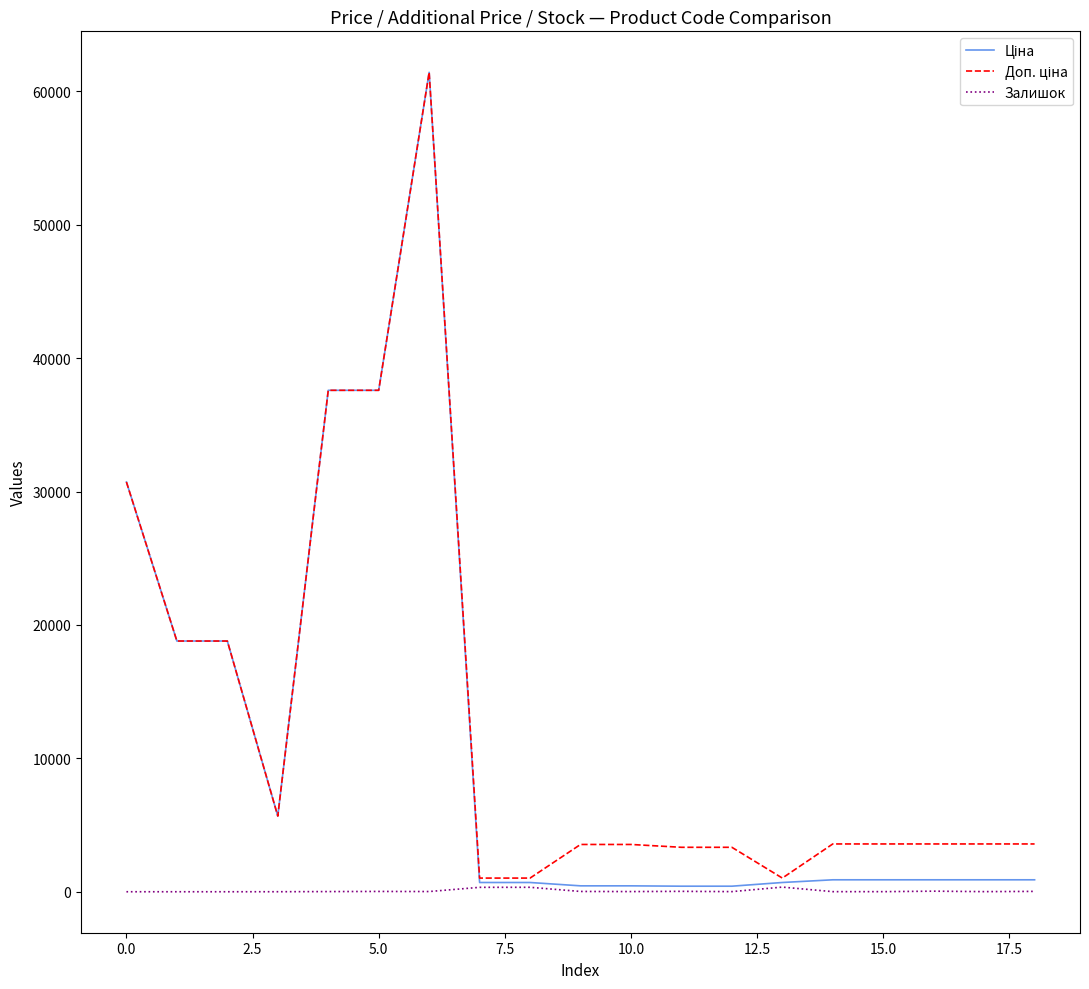

At how many categories does at least one series exceed 46211?

1